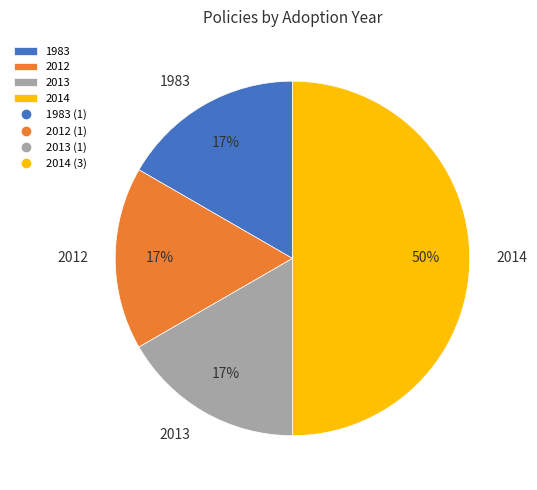

Do 2014 and 1983 together represent more than half of the pie?

Yes